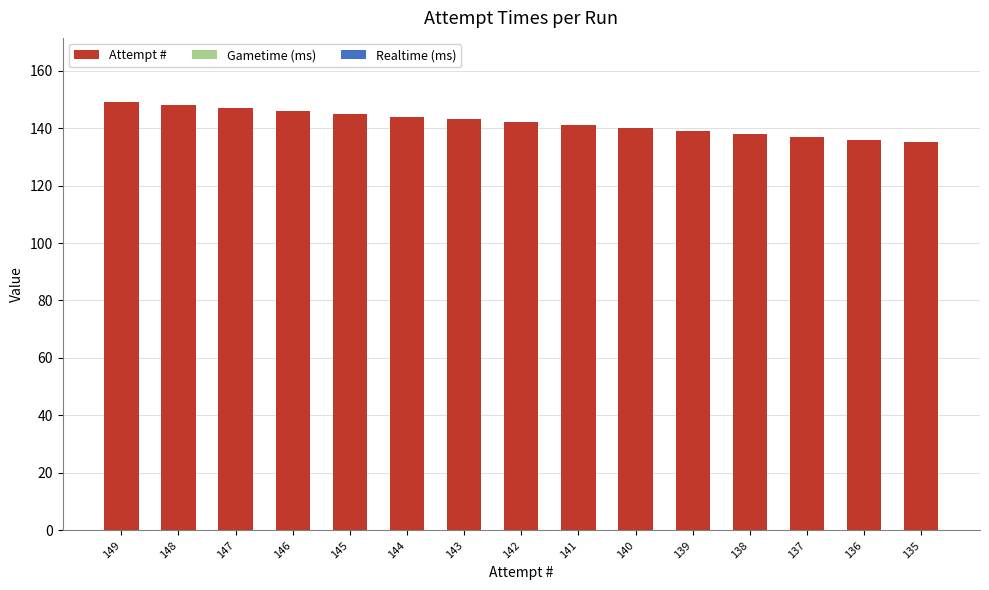

Approximately how many times larger is the value at 145 compared to 146?

1.0